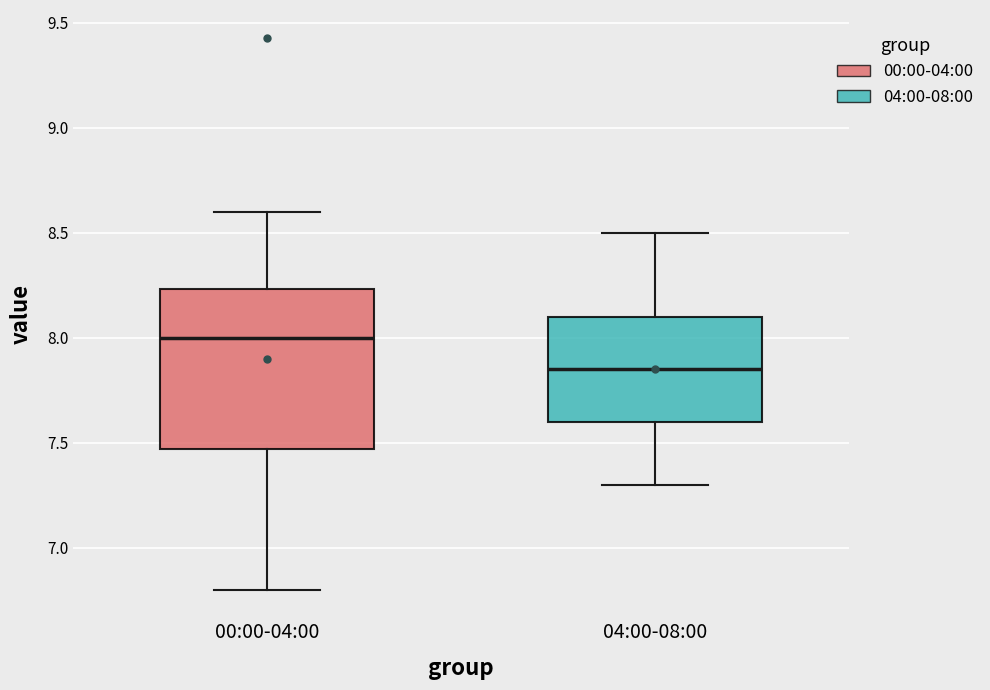

Which box's median line is the highest?

00:00-04:00